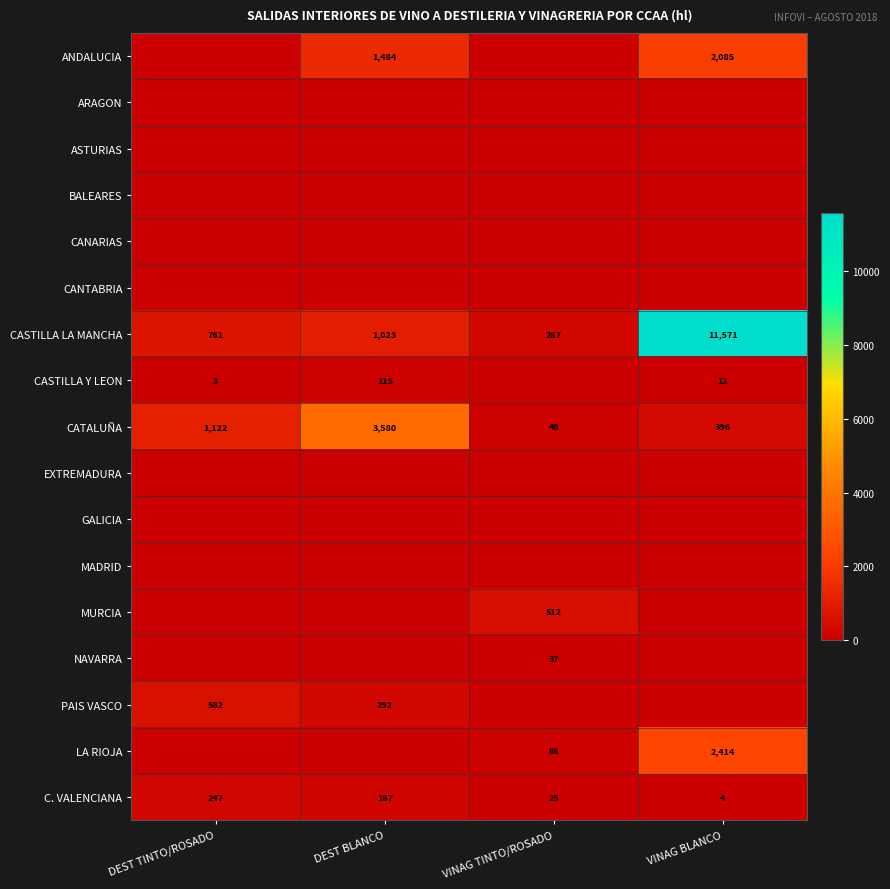

At which label does C. VALENCIANA first exceed 187?

DEST TINTO/ROSADO